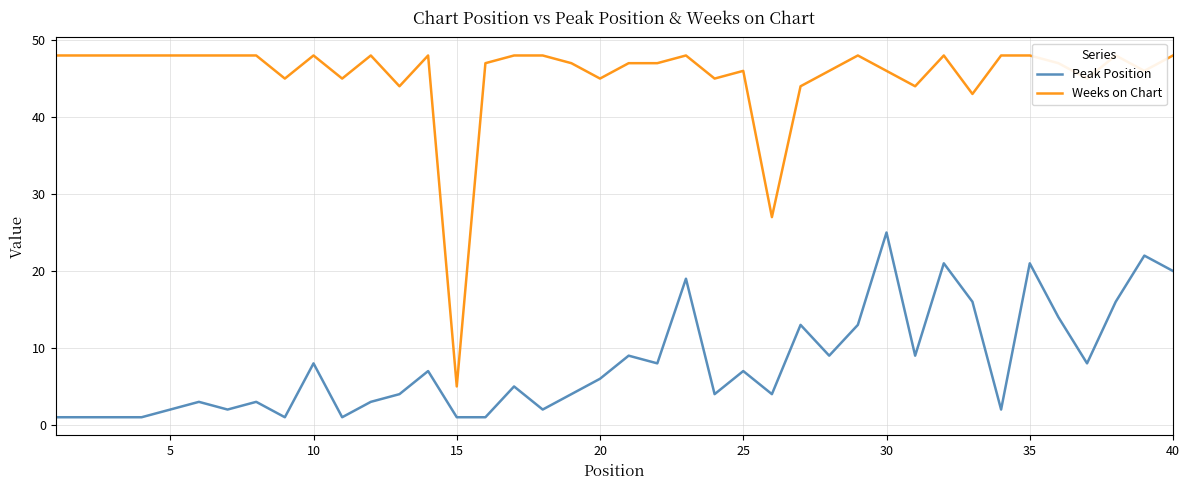

At which label does Peak Position reach its peak?

30